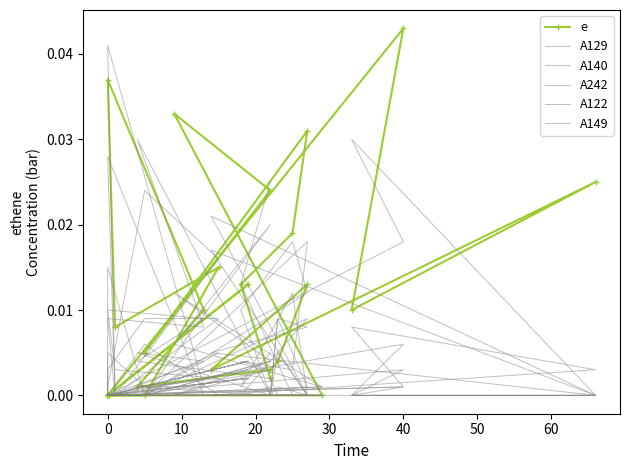

What is the sum of all A242 values?

0.1